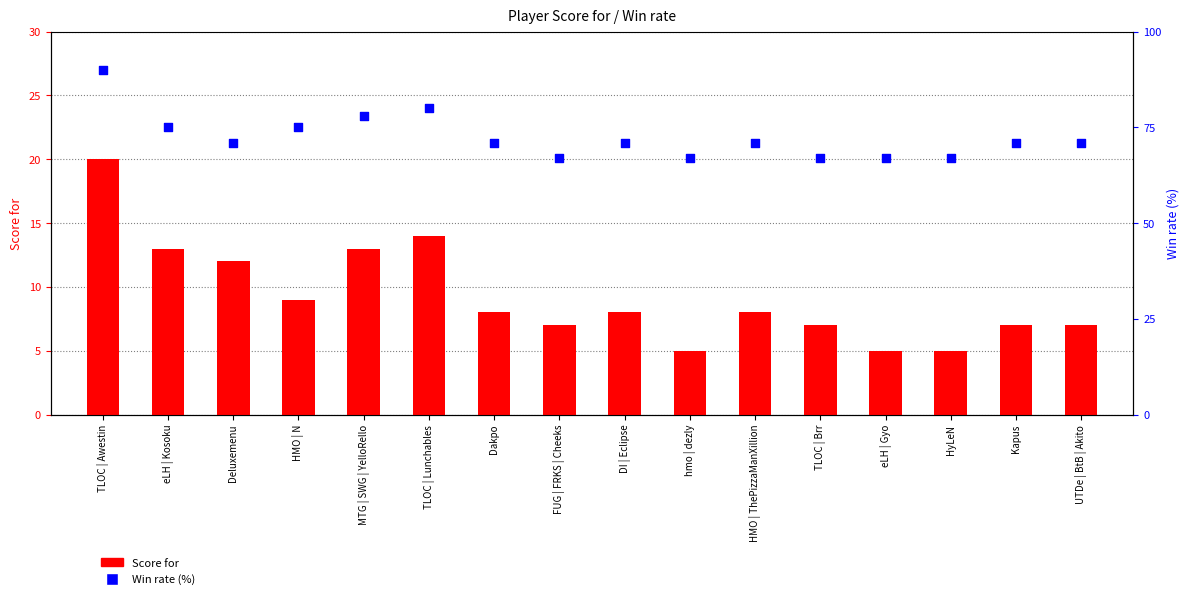

Which series contains the highest Y value?

Win rate